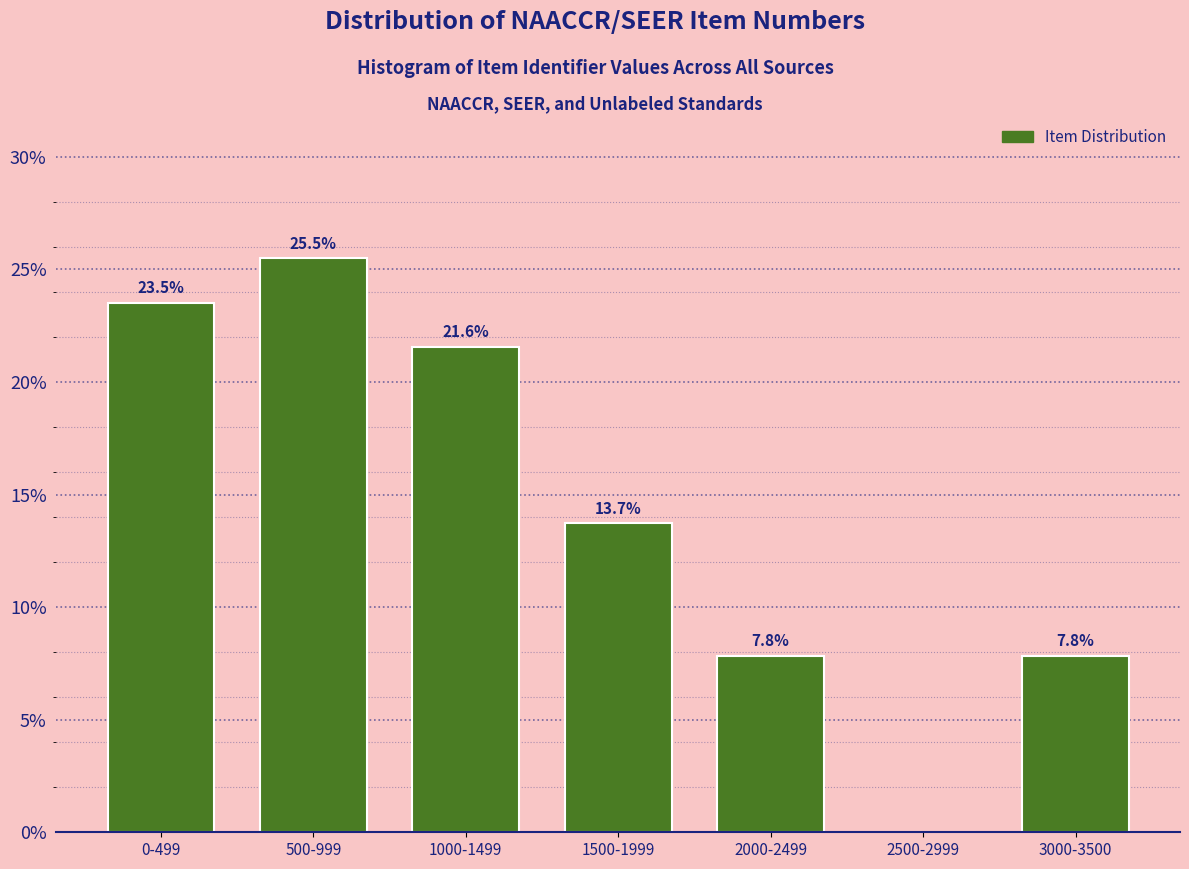

Reading left to right, what are all the values shown in this chart?

0-499=23.5	500-999=25.5	1000-1499=21.6	1500-1999=13.7	2000-2499=7.8	2500-2999=0.0	3000-3500=7.8